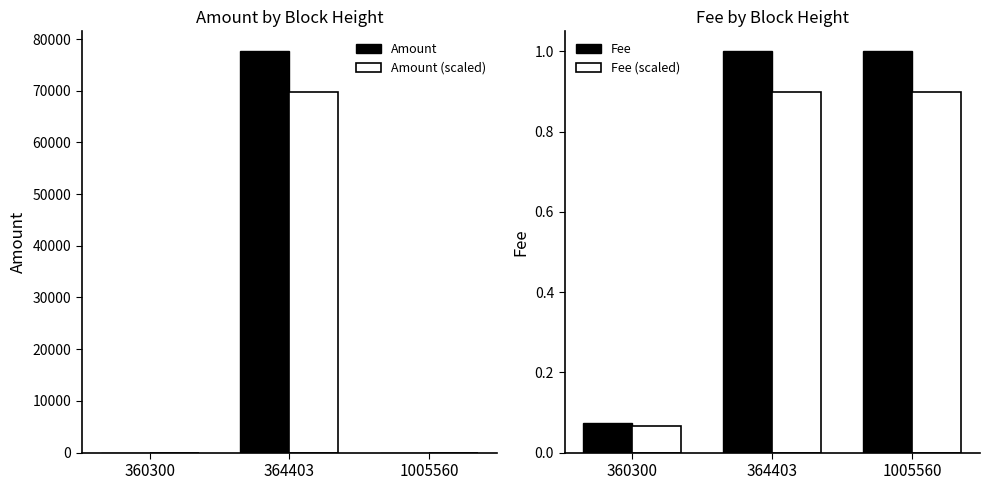

Which series has the largest total across all categories?

Amount